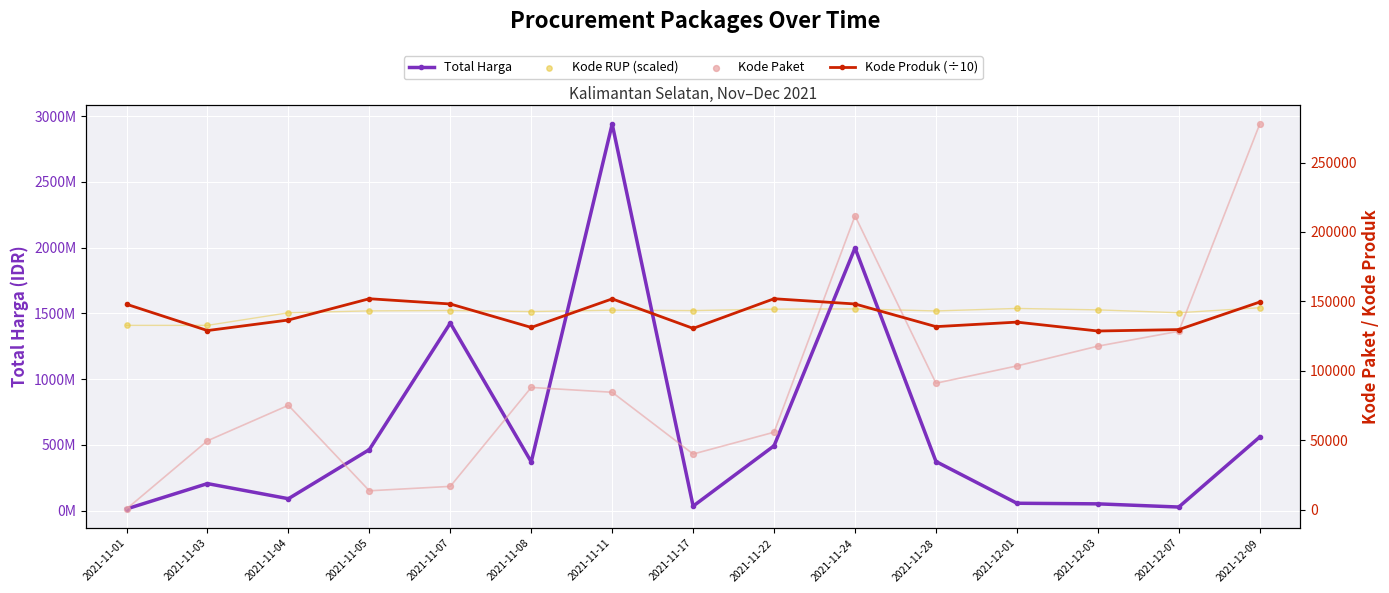

Which series has the largest total across all categories?

Kode RUP (scaled)